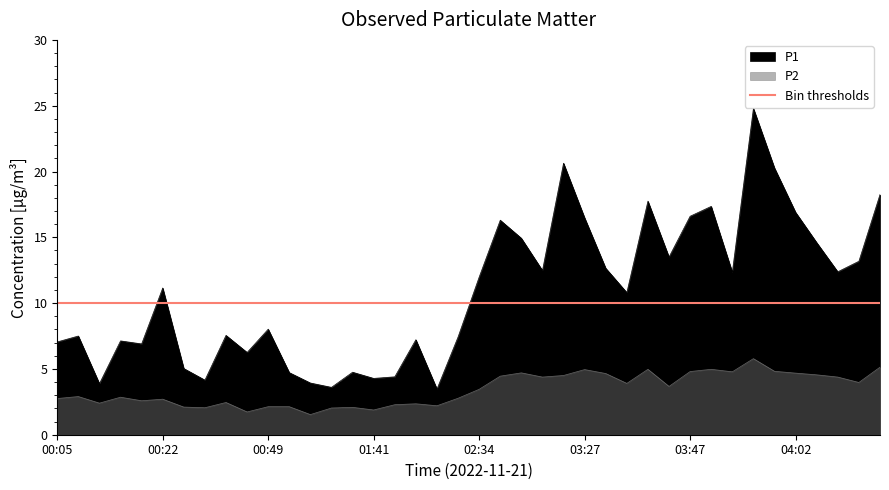

Which category has the highest value across all series?

03:56